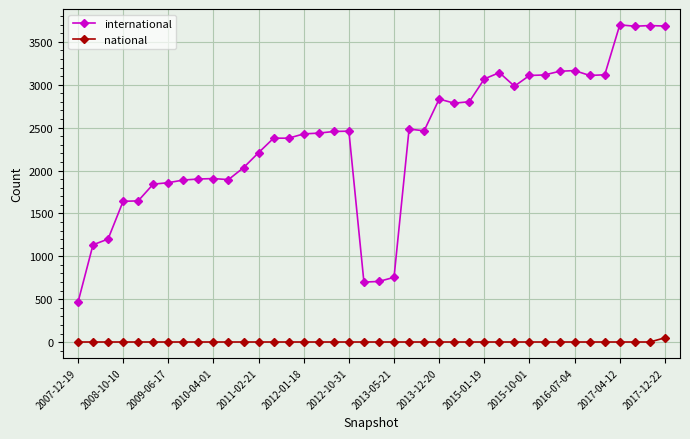

True or false: international and national cross at least once.

False